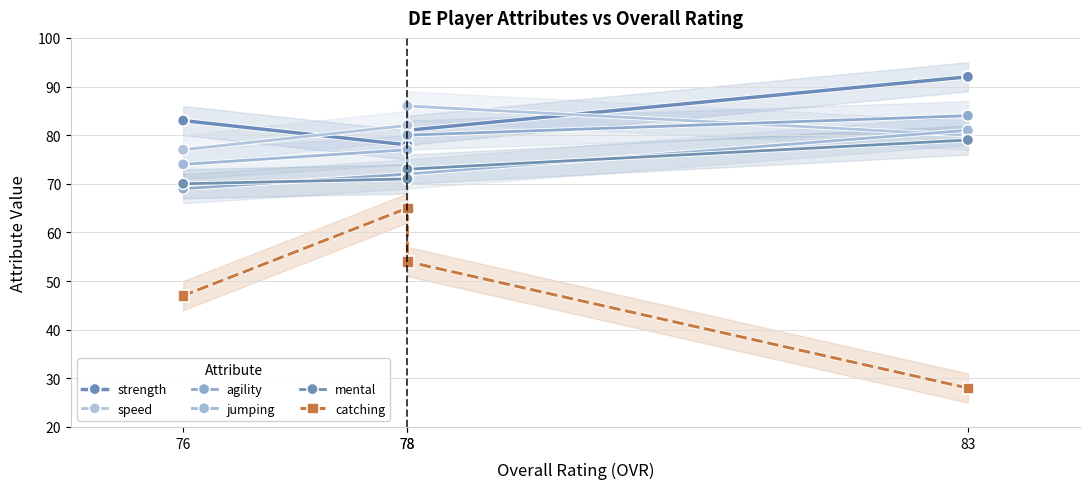

What is the difference between the mental values at 83 and 78?

6